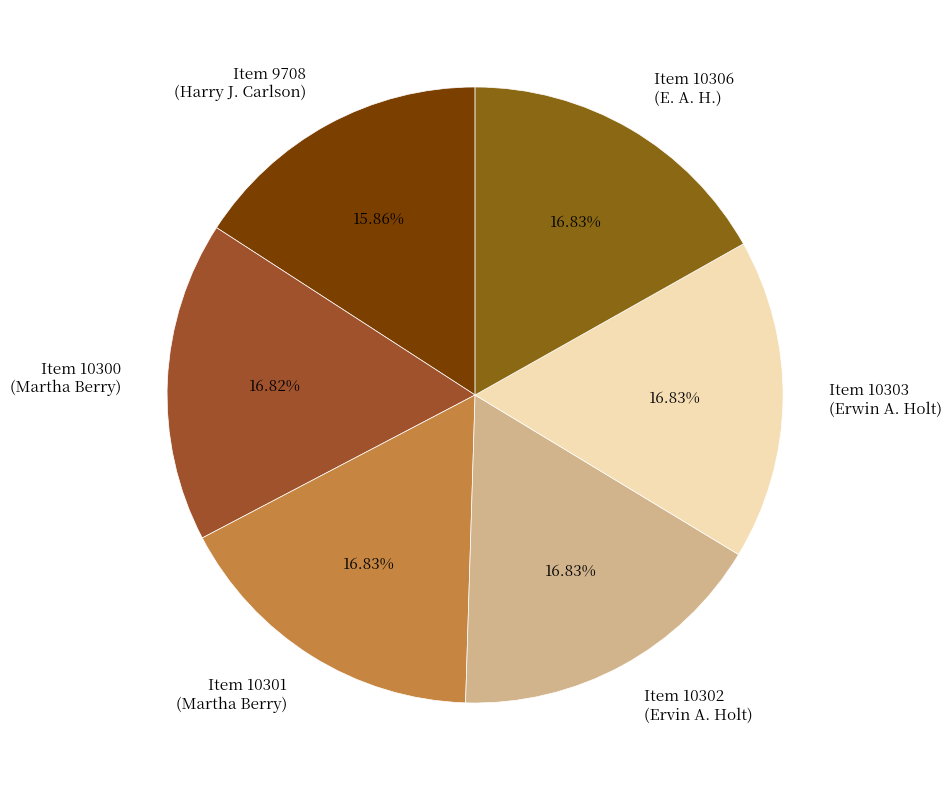

Which slice is the smallest?

Item 9708 (Harry J. Carlson)